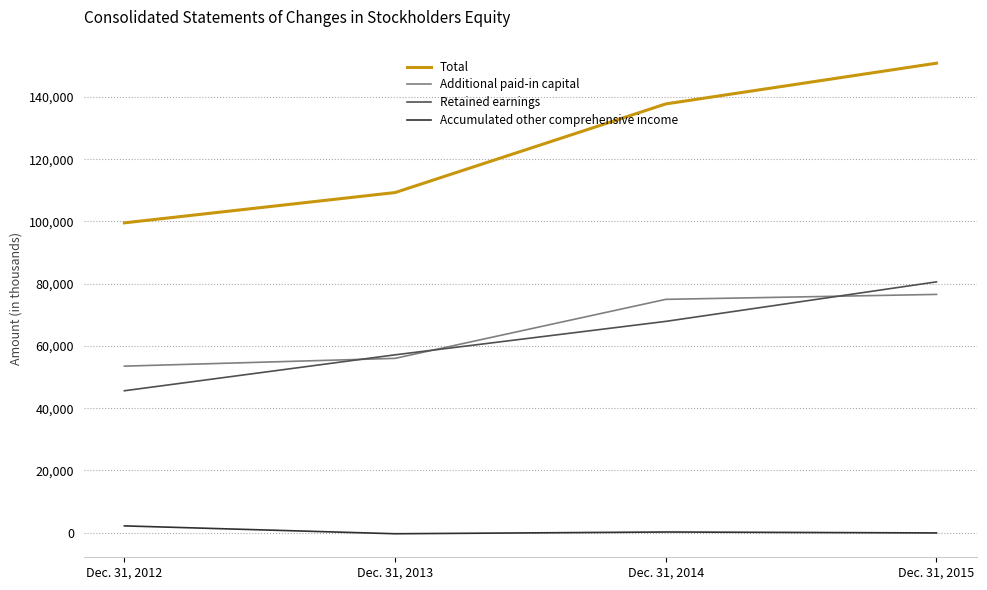

Where is Additional paid-in capital nearest to the value 65026?

Dec. 31, 2013